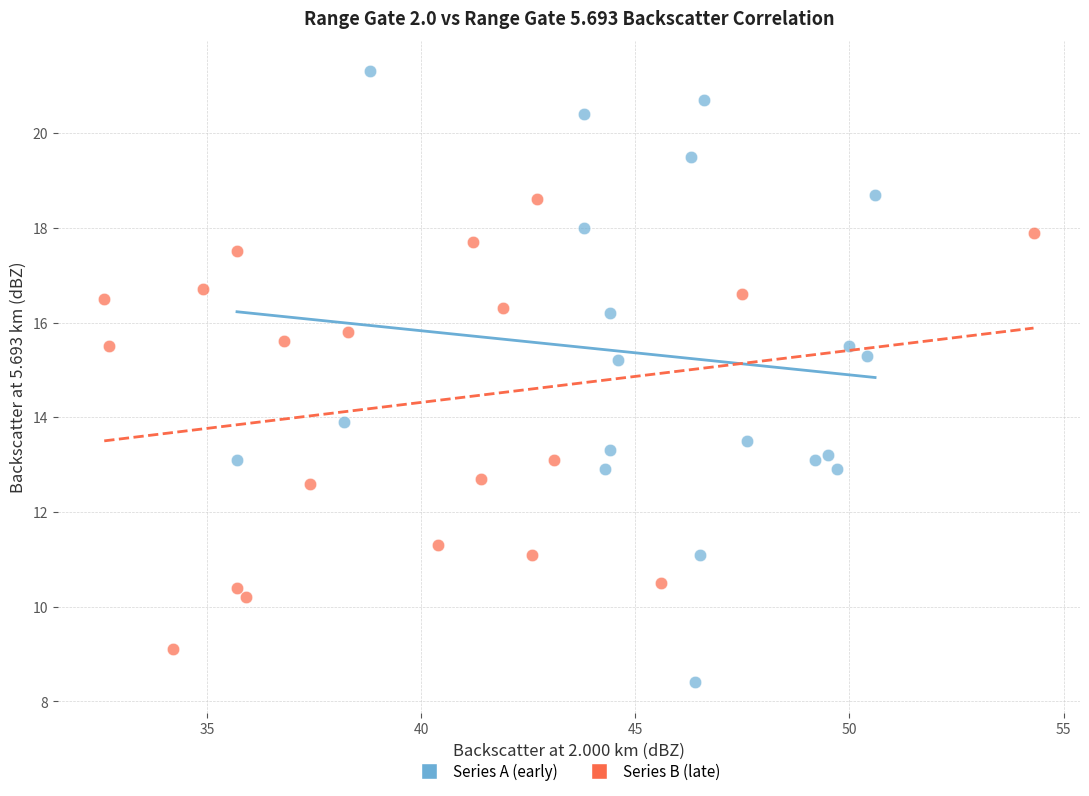

What are all the series names shown in the legend?

Series A (early), Series B (late)